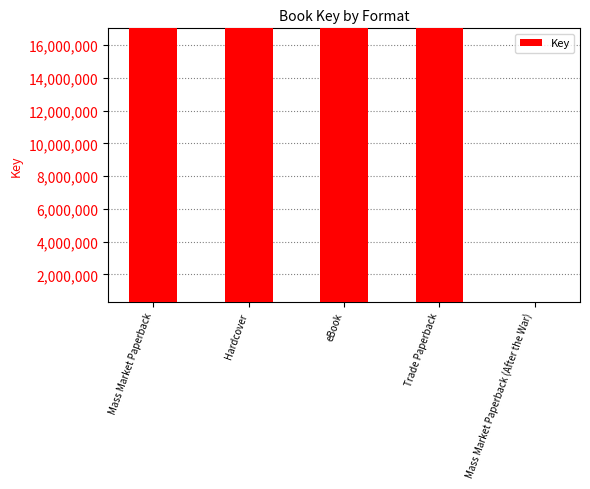

The value at eBook is 4465496. True or false?

False